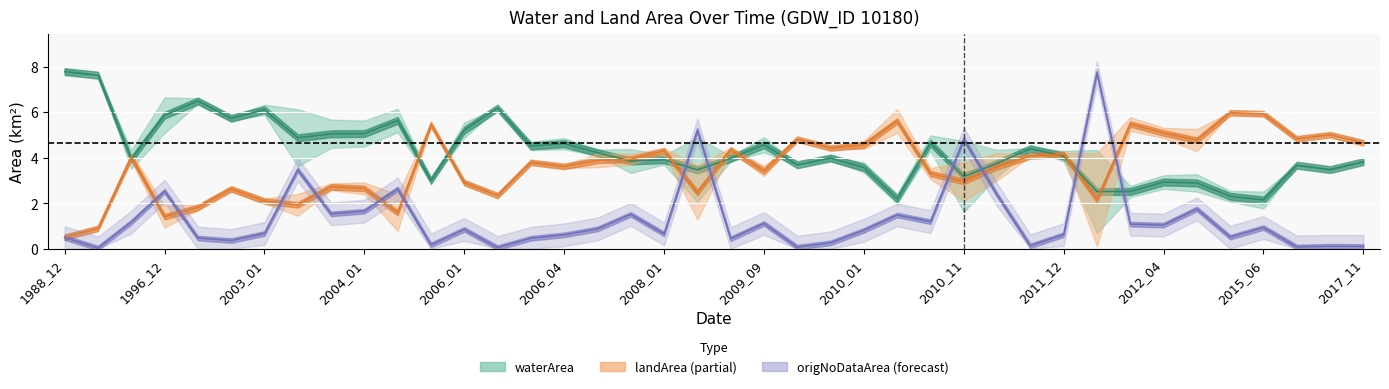

List the labels in order of origNoDataArea value, largest first.

31, 19, 27, 2009_09, 2011_12, 2004_01, 28, 34, 2010_11, 2010_01, 17, 25, 26, 2003_01, 21, 32, 33, 36, 16, 2015_06, 24, 2008_01, 18, 30, 15, 35, 1988_12, 2006_01, 14, 20, 2006_04, 23, 2012_04, 29, 38, 39, 37, 22, 2017_11, 1996_12